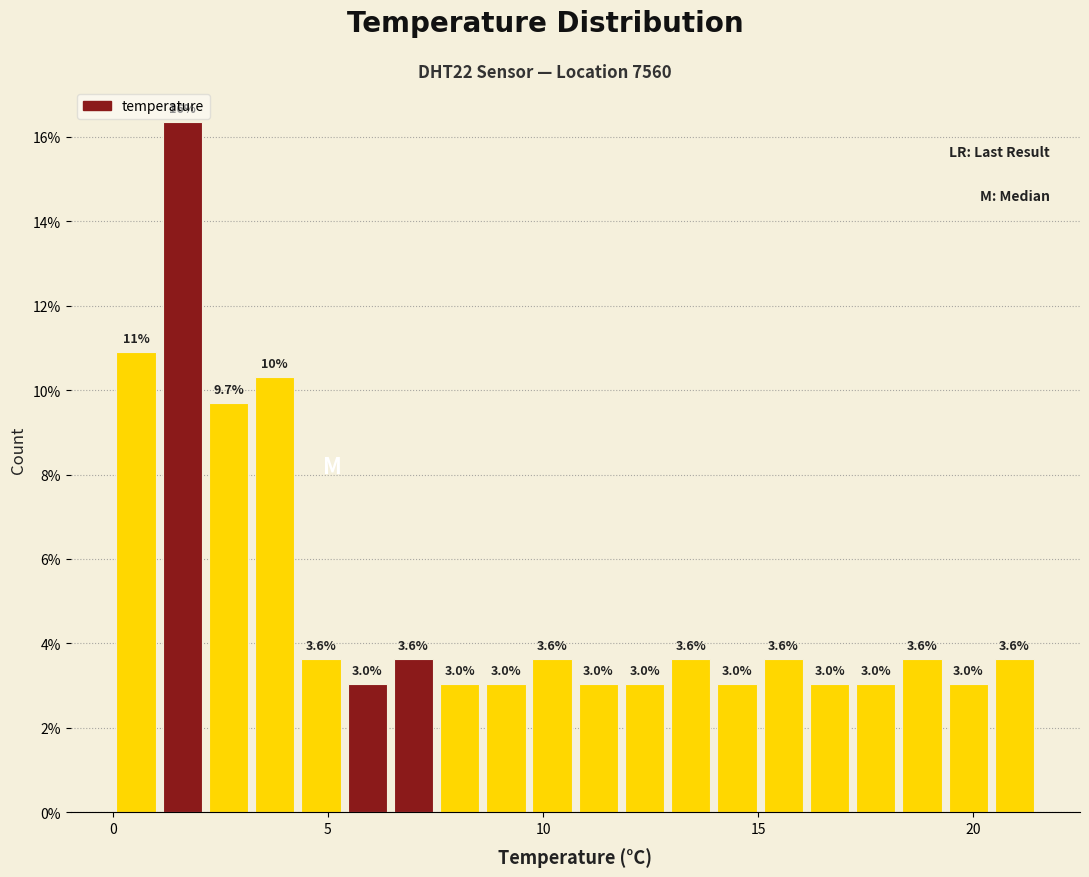

Around what value on the x-axis is the tallest bar? Give the approximate position of its centre, as read against the axis.

1.5